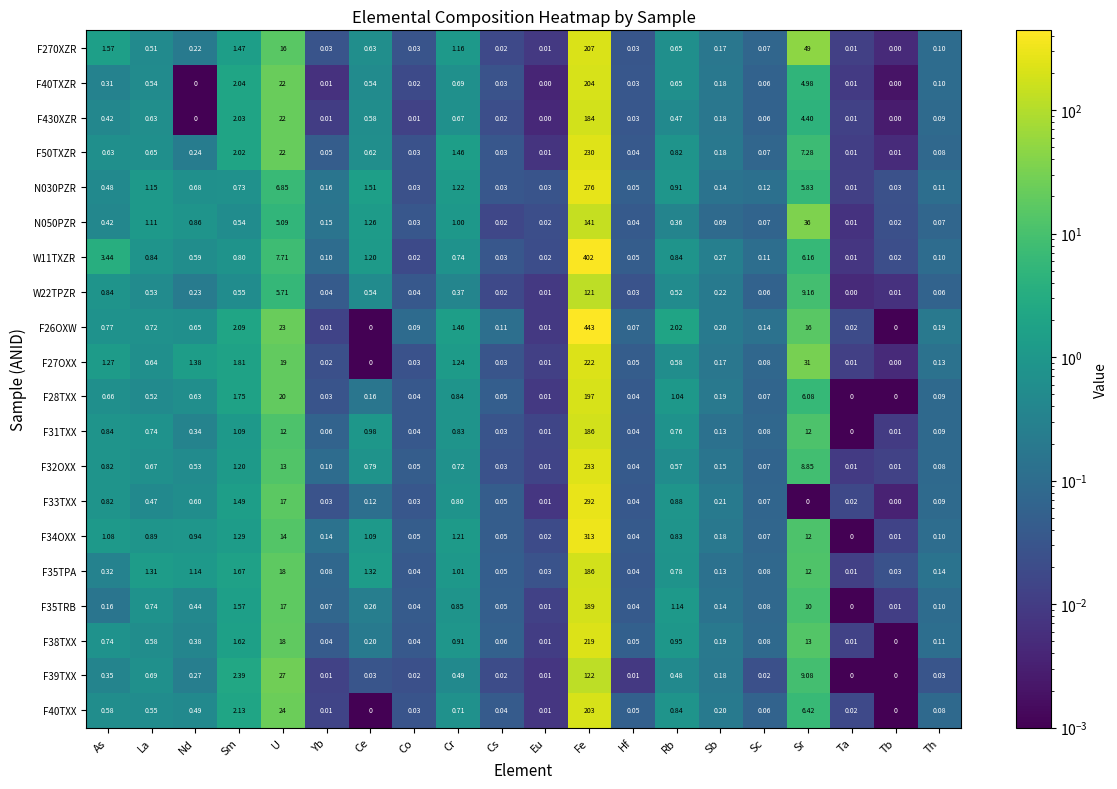

At which label does F35TPA reach its minimum?

Ta